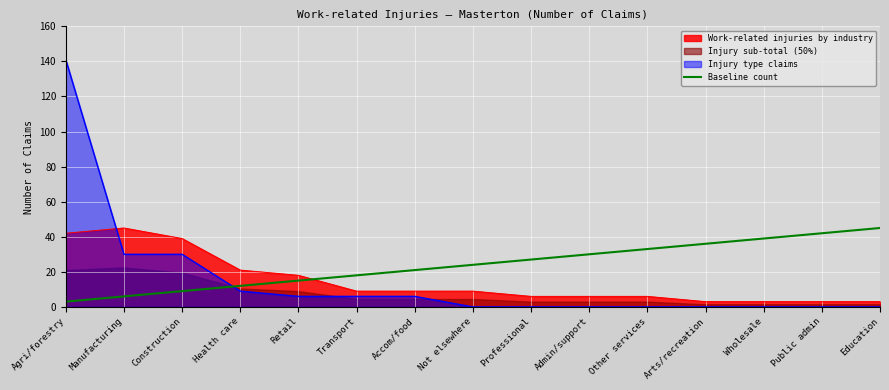

Approximately how many times larger is the value at Not elsewhere compared to Construction?

2.7